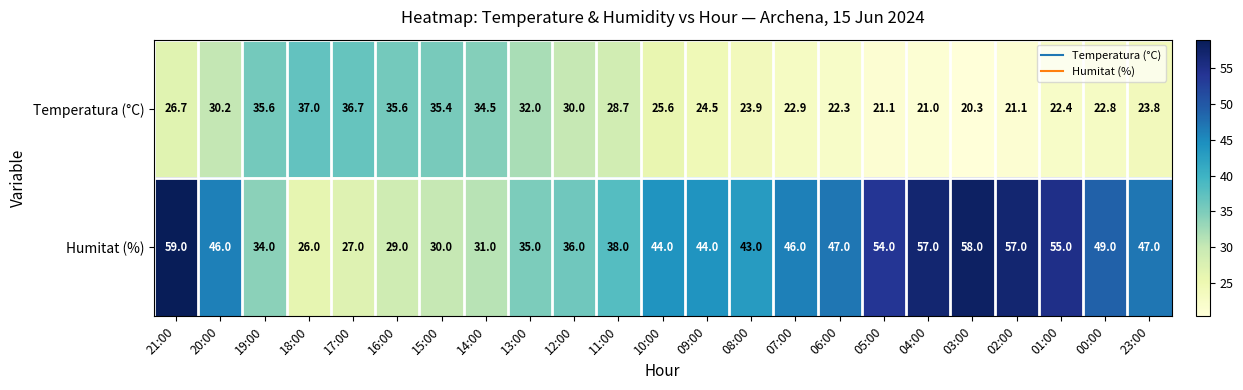

What is the average value of the Humitat (%) series?

43.1